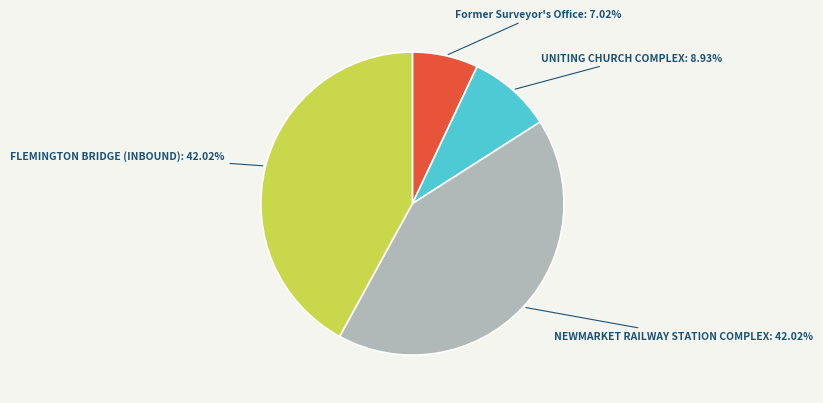

Does FLEMINGTON BRIDGE (INBOUND) represent more than half of the total?

No